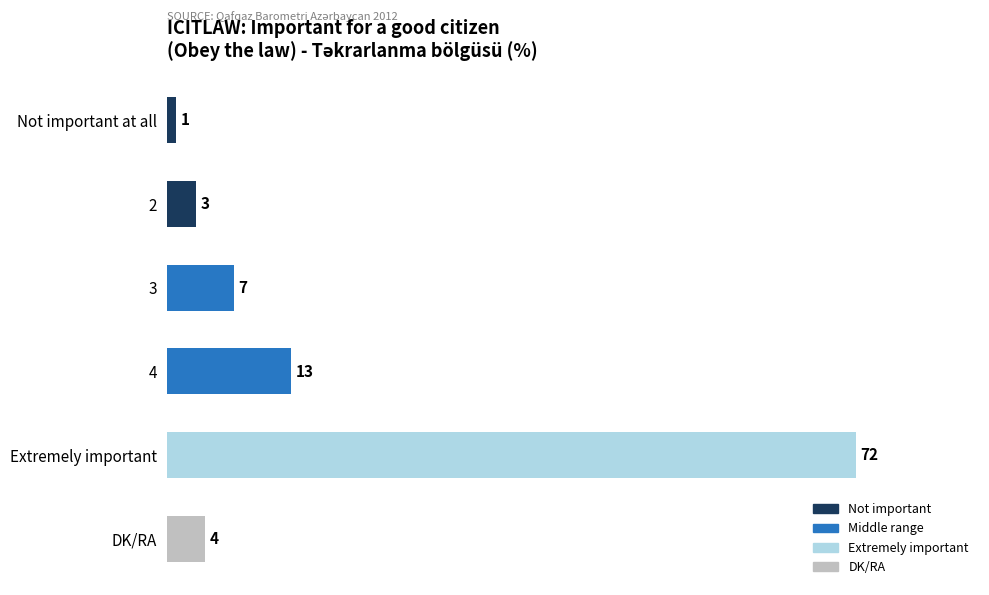

Reading top to bottom, transcribe all the data shown in this chart.

Not important at all=1	2=3	3=7	4=13	Extremely important=72	DK/RA=4